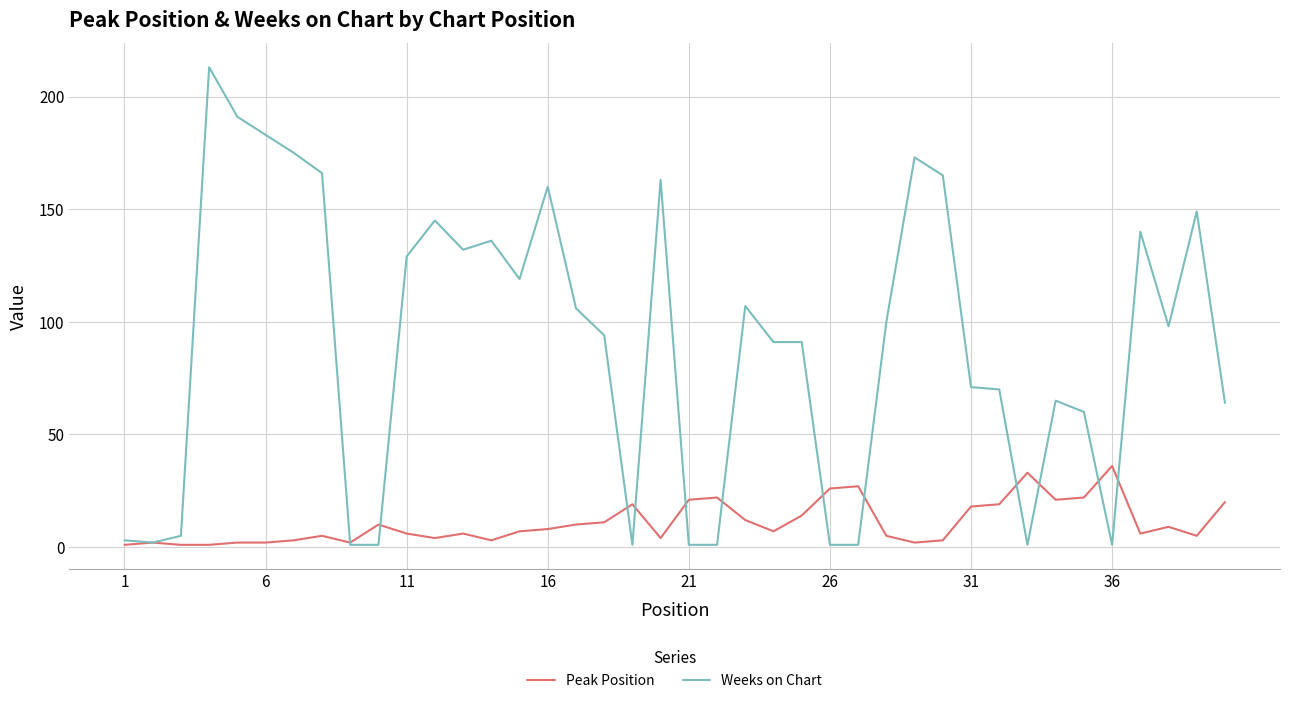

What are all the series names shown in the legend?

Peak Position, Weeks on Chart